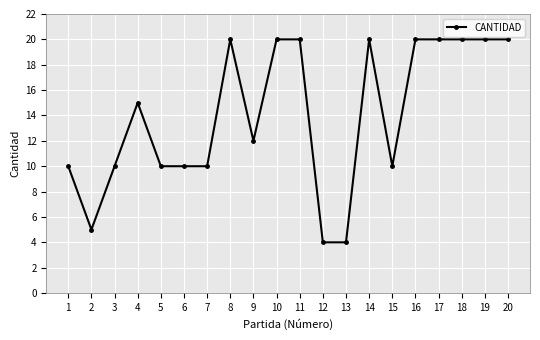

What is the maximum value shown in the chart?

20